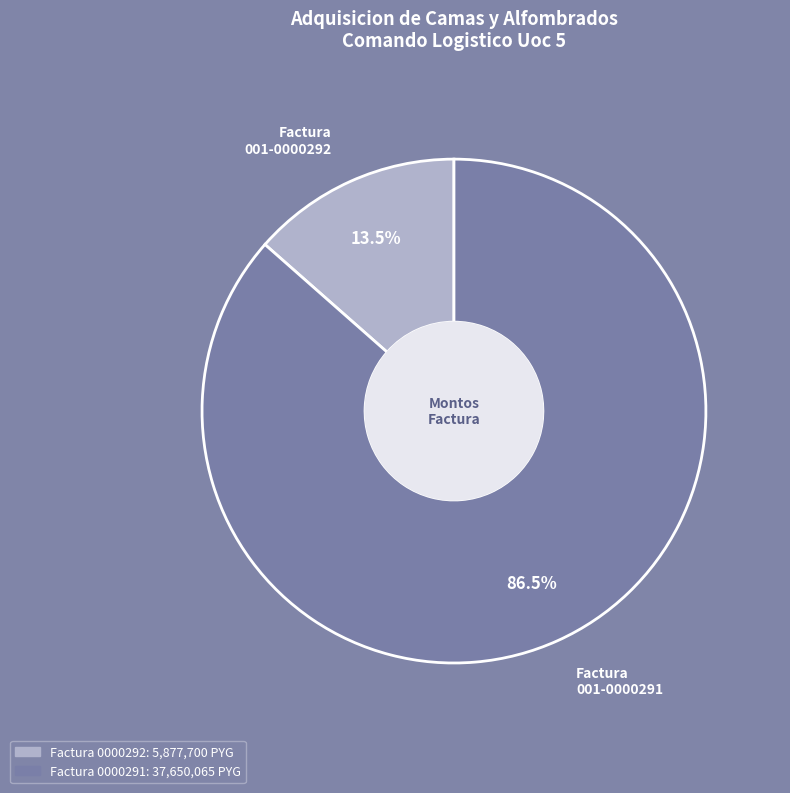

Which slice is the smallest?

Adquisicion de Camas y Alfombrados (001-001-0000292)